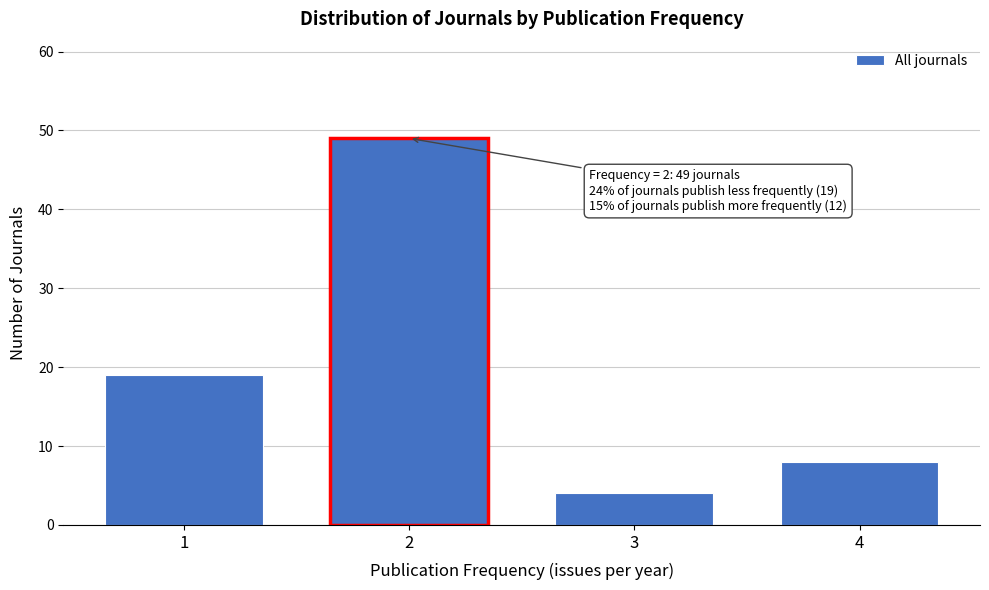

Reading left to right, what are all the values shown in this chart?

19	49	4	8